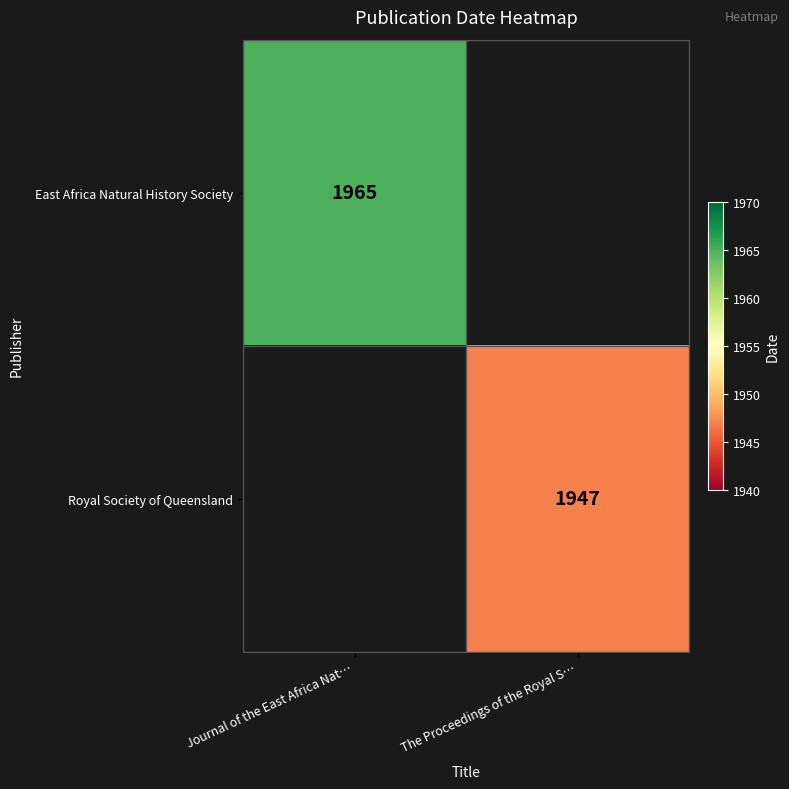

Is the value of East Africa Natural History Society at Journal of the East Africa Nat… greater than the value of Royal Society of Queensland at The Proceedings of the Royal S…?

Yes